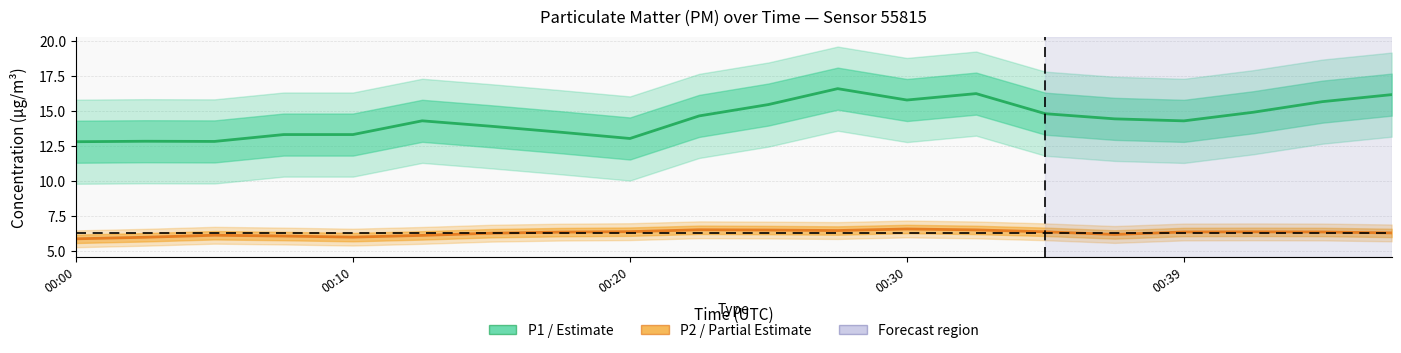

Is it true that P2 (PM2.5) equals 6.3 at 19?

True